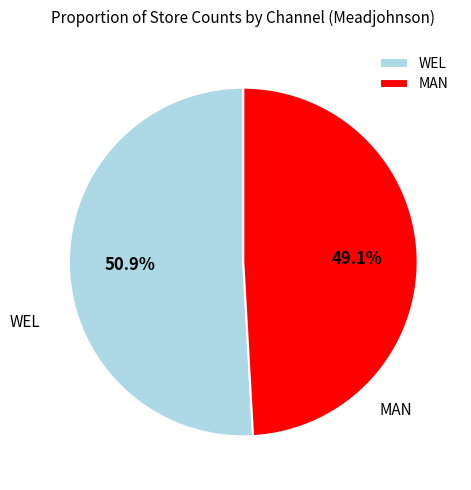

Count the number of slices in the pie.

2